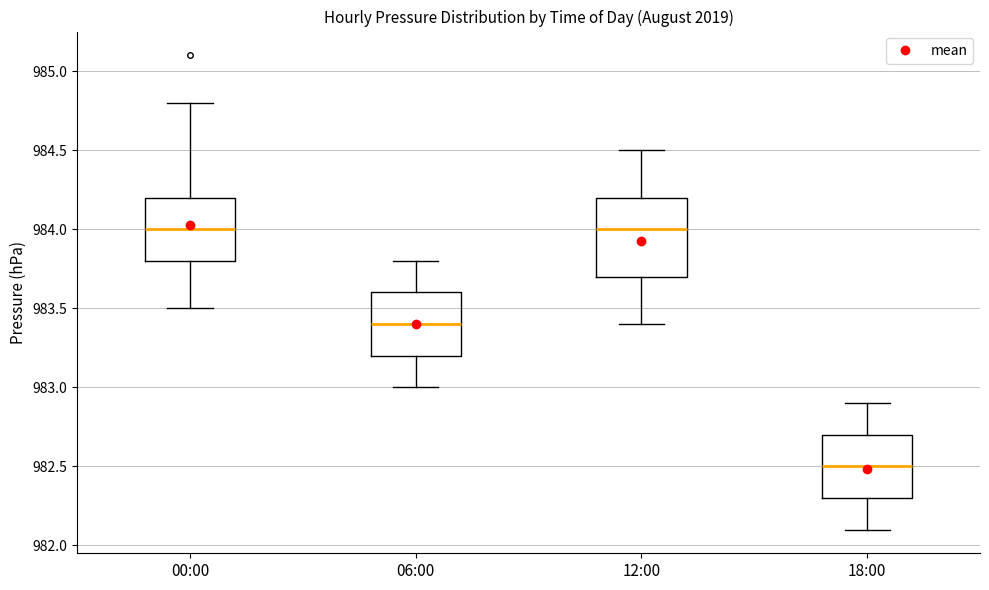

Reading left to right, transcribe this box plot: for each box, give where its median line is, the range the box spans, and where its two whiskers end, as read against the y-axis. The values are not printed on the chart, so give them approximately, as read against the axis.

00:00: median 984.0, box 983.8 to 984.2, whiskers 983.5 to 984.8
06:00: median 983.4, box 983.2 to 983.6, whiskers 983.0 to 983.8
12:00: median 984.0, box 983.7 to 984.2, whiskers 983.4 to 984.5
18:00: median 982.5, box 982.3 to 982.7, whiskers 982.1 to 982.9